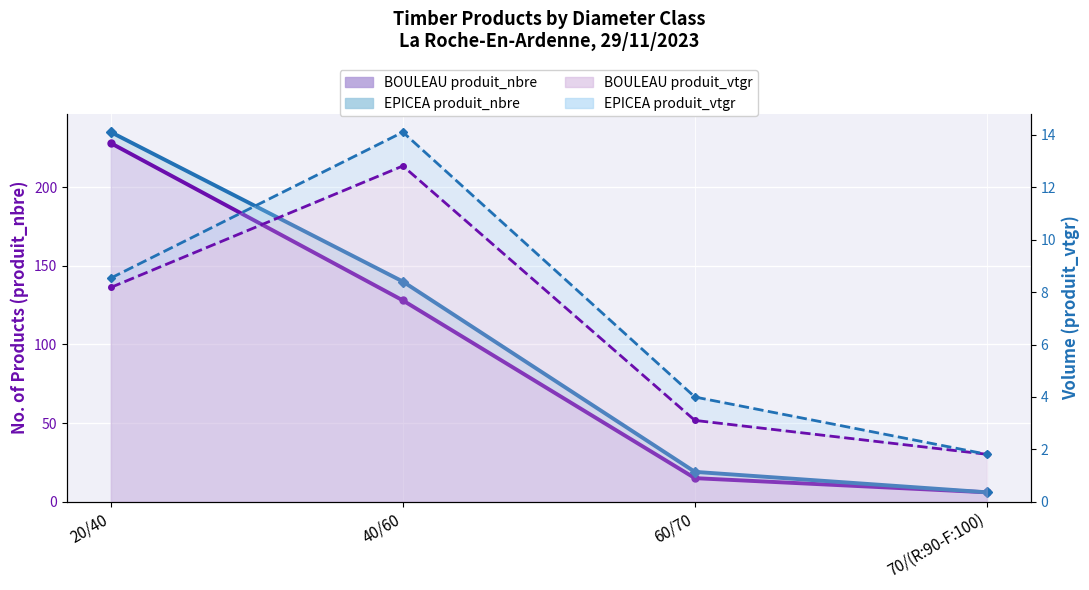

How many interior local peaks does the BOULEAU produit_vtgr series have?

1